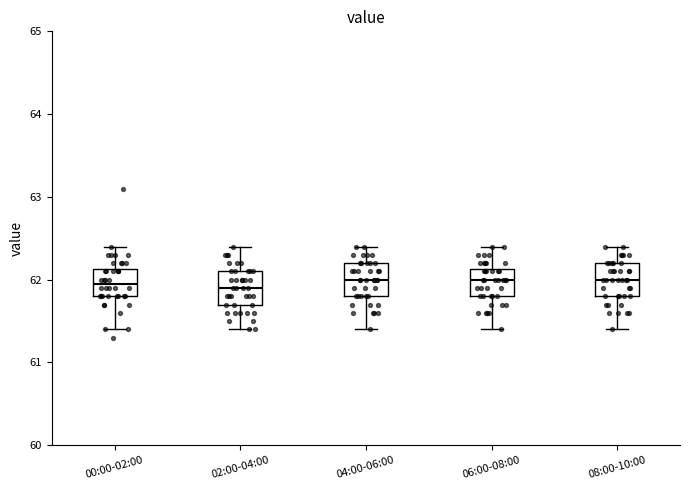

Reading left to right, read every box against the y-axis: the position of its median line, the range the box covers, and the ends of its whiskers. The values are not printed on the chart, so give them approximately, as read against the axis.

00:00-02:00: median 62.0, box 61.8 to 62.1, whiskers 61.4 to 62.4
02:00-04:00: median 61.9, box 61.7 to 62.1, whiskers 61.4 to 62.4
04:00-06:00: median 62.0, box 61.8 to 62.2, whiskers 61.4 to 62.4
06:00-08:00: median 62.0, box 61.8 to 62.1, whiskers 61.4 to 62.4
08:00-10:00: median 62.0, box 61.8 to 62.2, whiskers 61.4 to 62.4